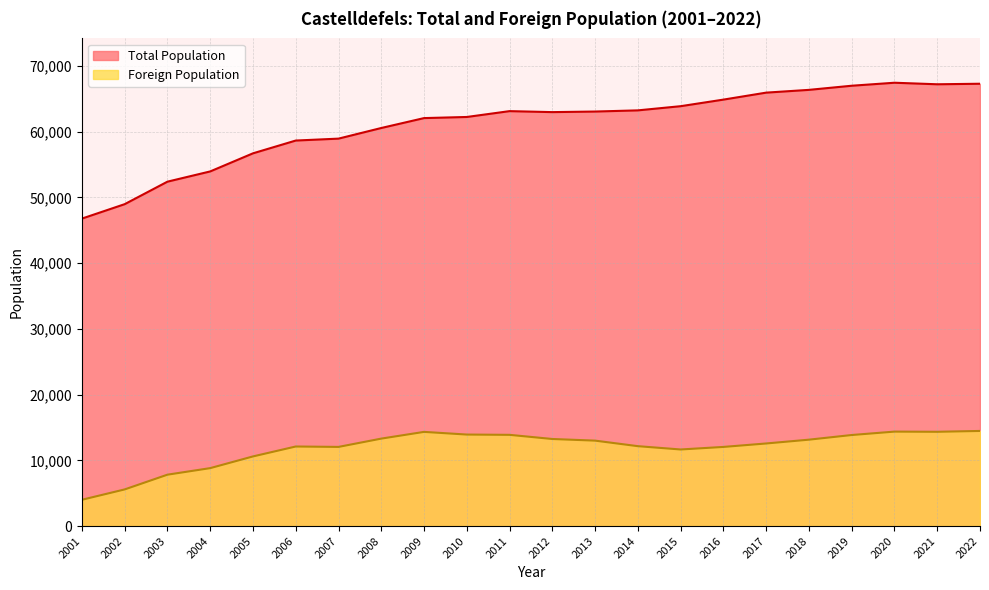

What is the value of the Total Population point at the 22nd from the left?

67307